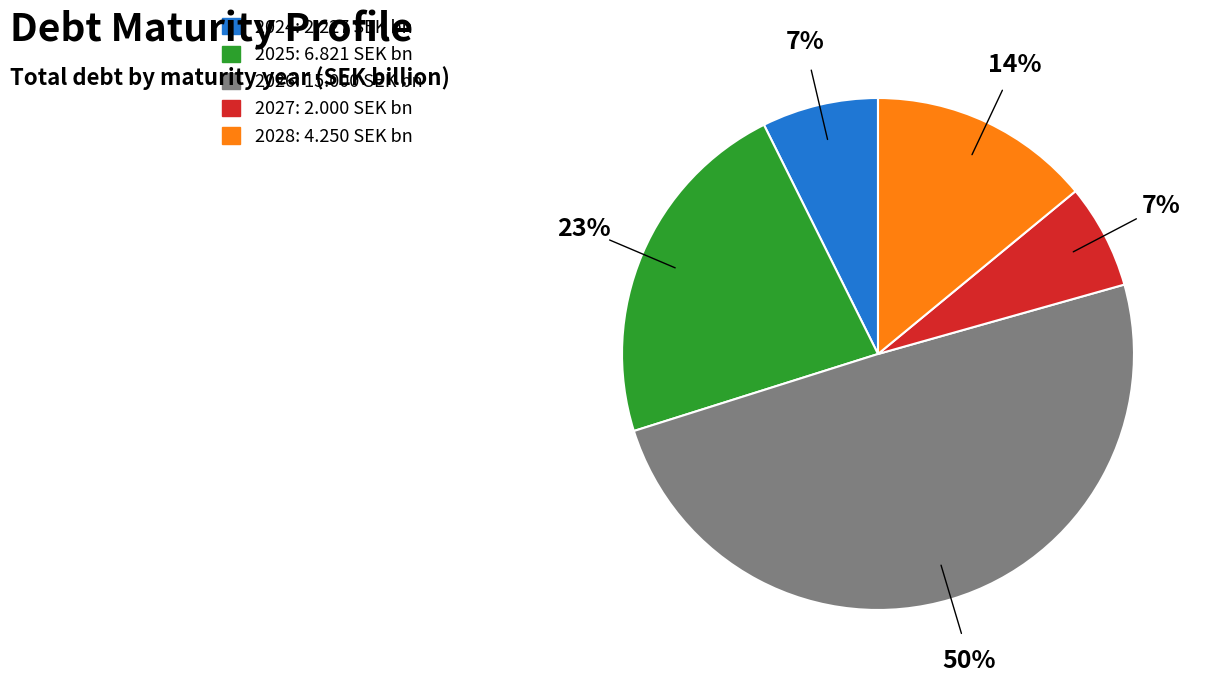

Which slice is the largest?

2026